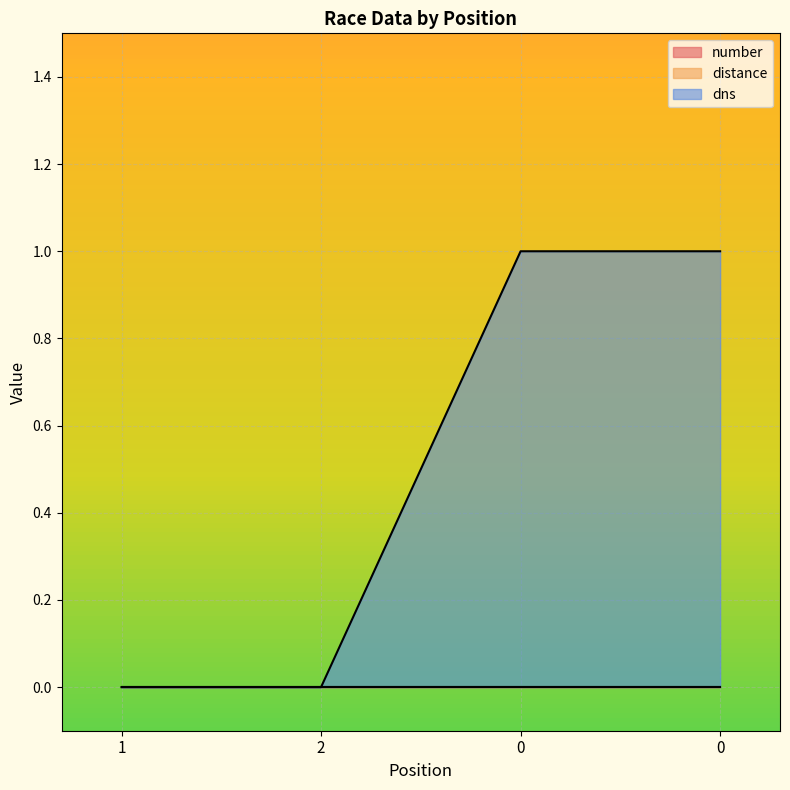

True or false: dns and distance cross at least once.

False